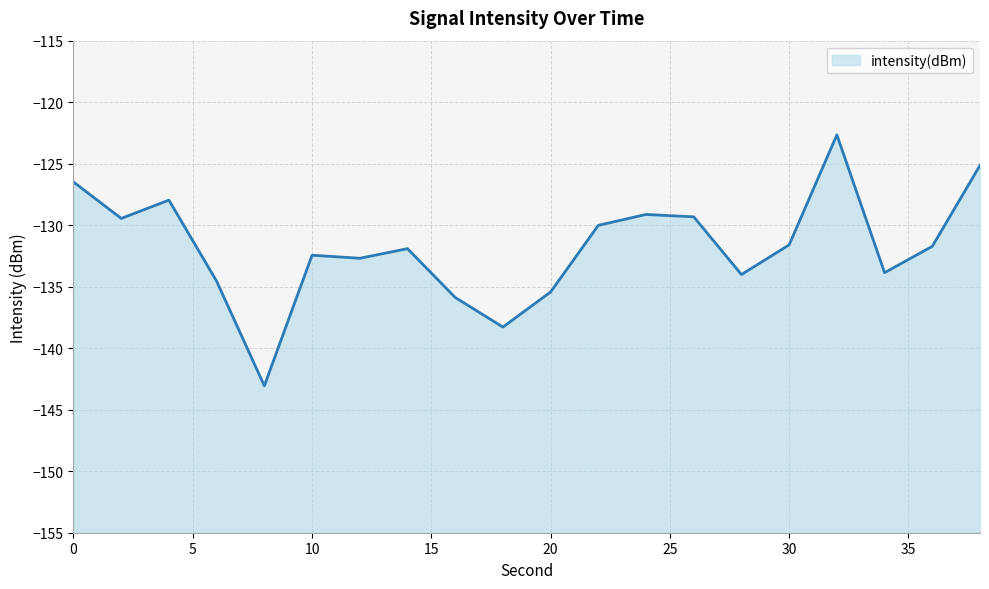

What is the value of the 3rd point from the left?

-128.0